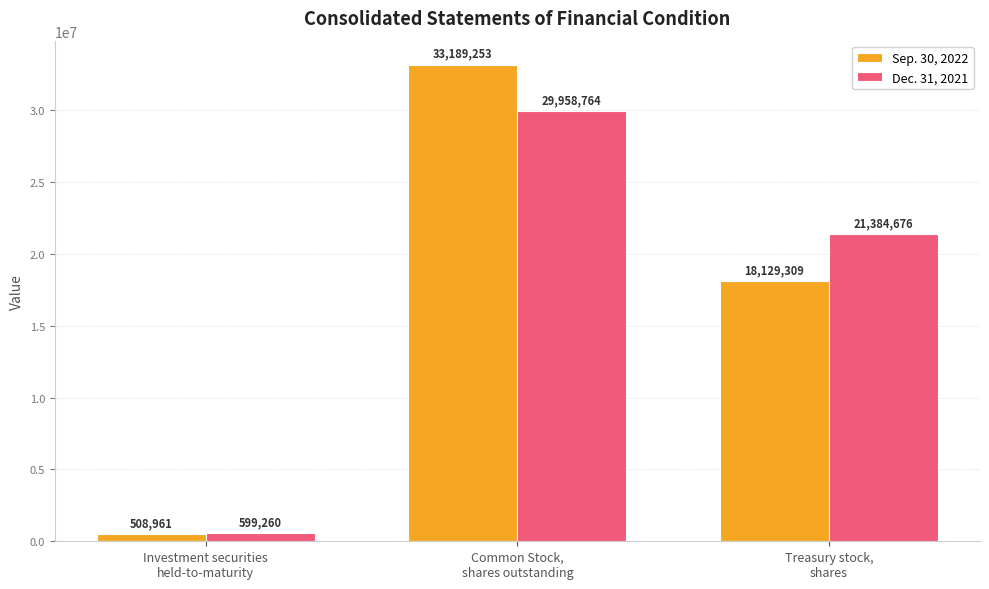

What is the minimum value for Dec. 31, 2021?

599260